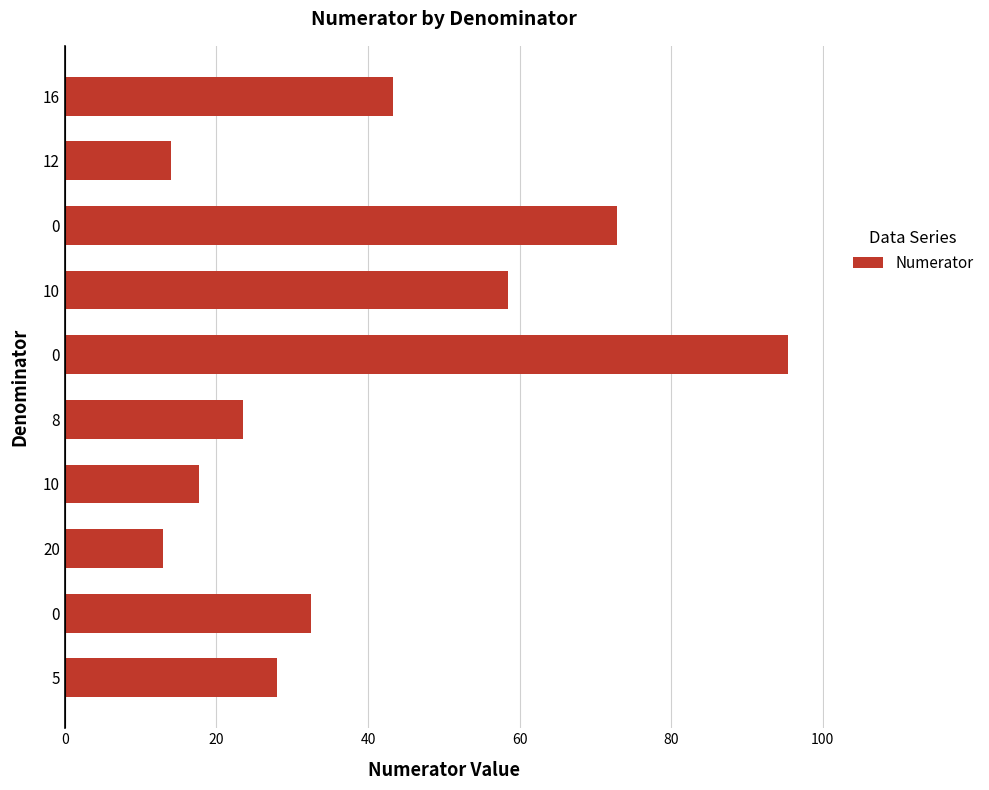

How many values exceed 32?

5